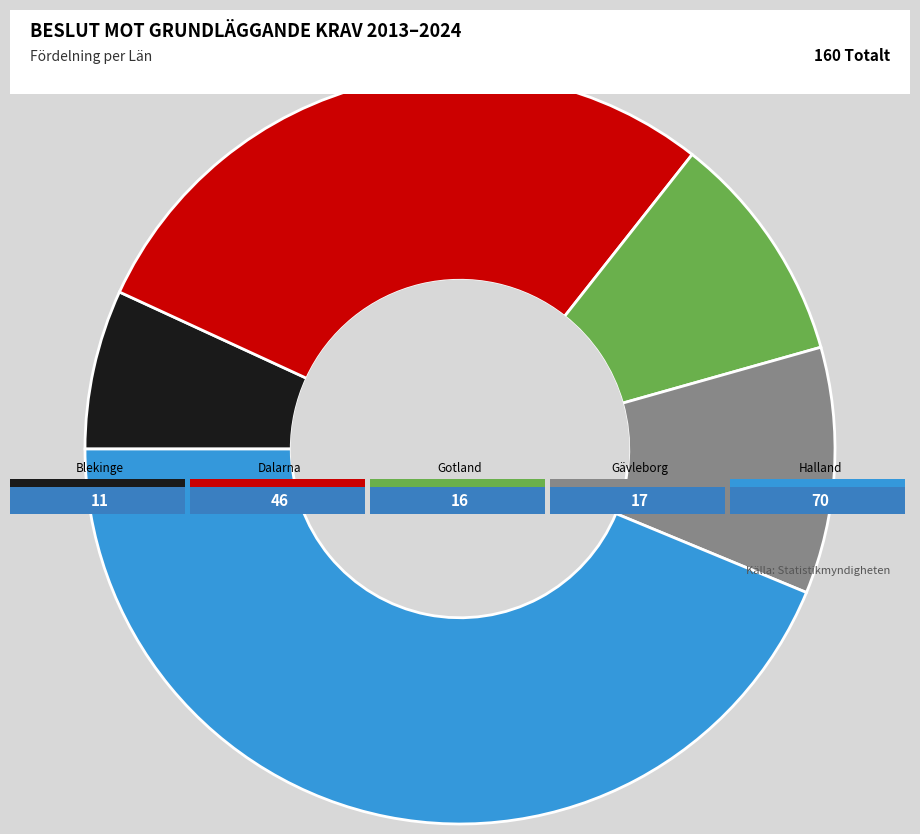

Does any single category account for the majority?

No